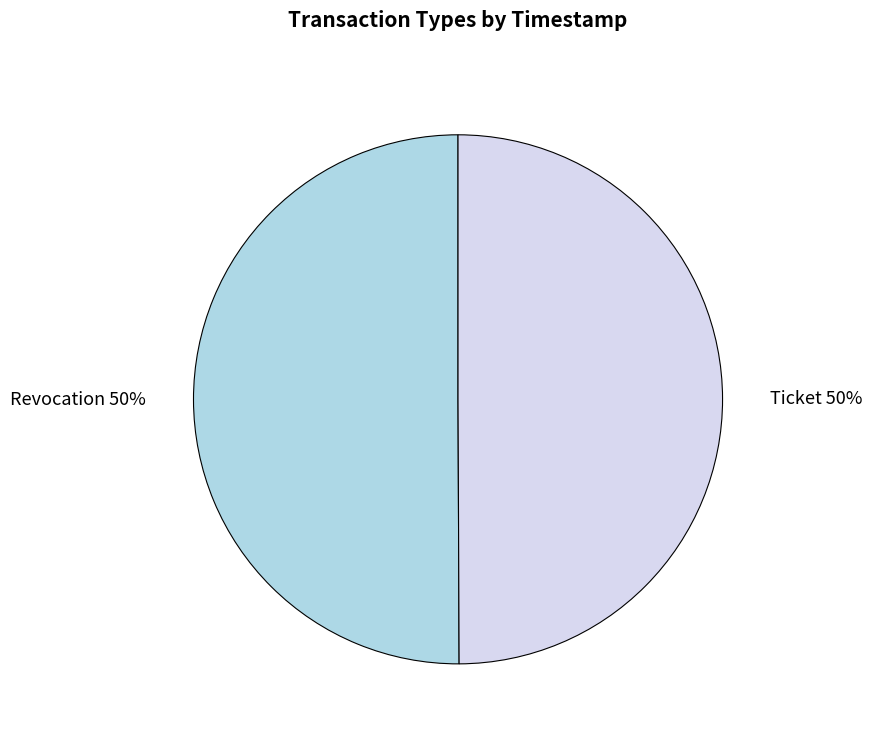

How many segments does this pie chart have?

2